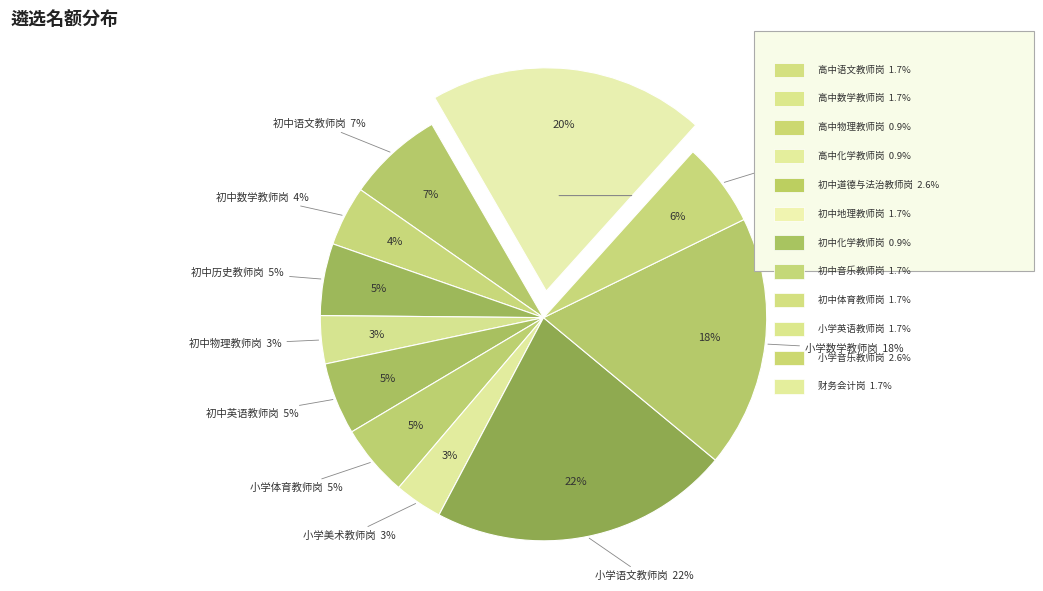

What percentage do 初中音乐教师岗 and 财务会计岗 together represent?

3.5%